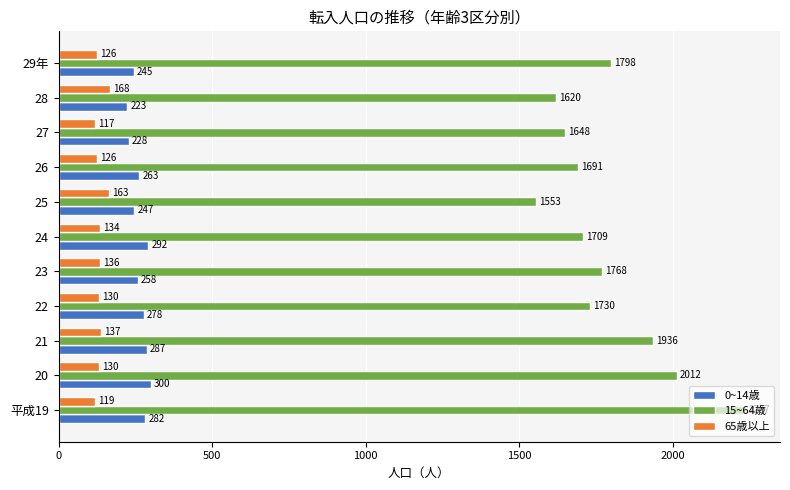

What is the total value across all series at 21?

2360